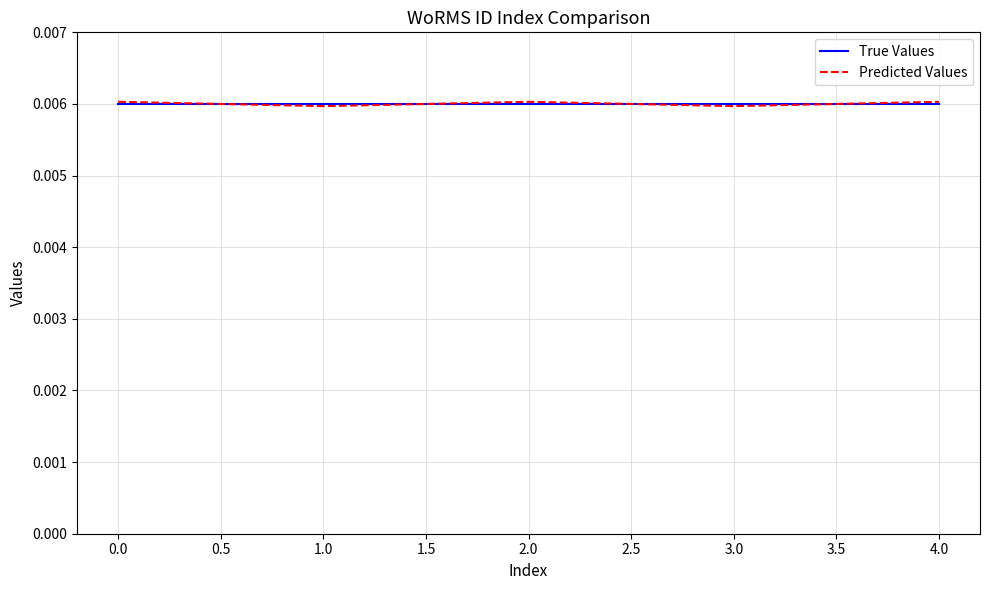

What position from the left is 4.0?

5